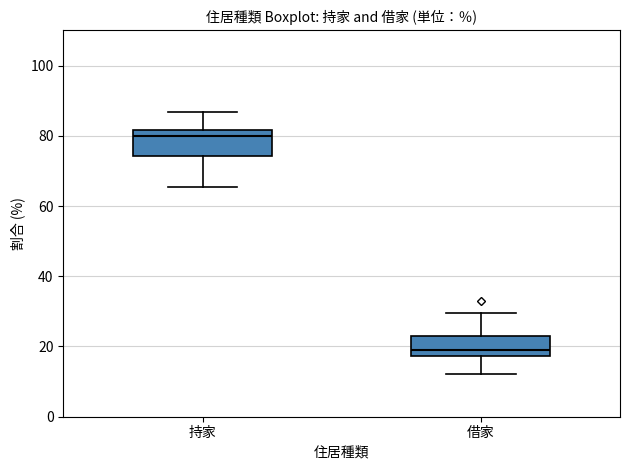

Reading left to right, read every box against the y-axis: the position of its median line, the range the box covers, and the ends of its whiskers. The values are not printed on the chart, so give them approximately, as read against the axis.

持家: median 80, box 74 to 82, whiskers 66 to 86
借家: median 20, box 18 to 24, whiskers 12 to 30